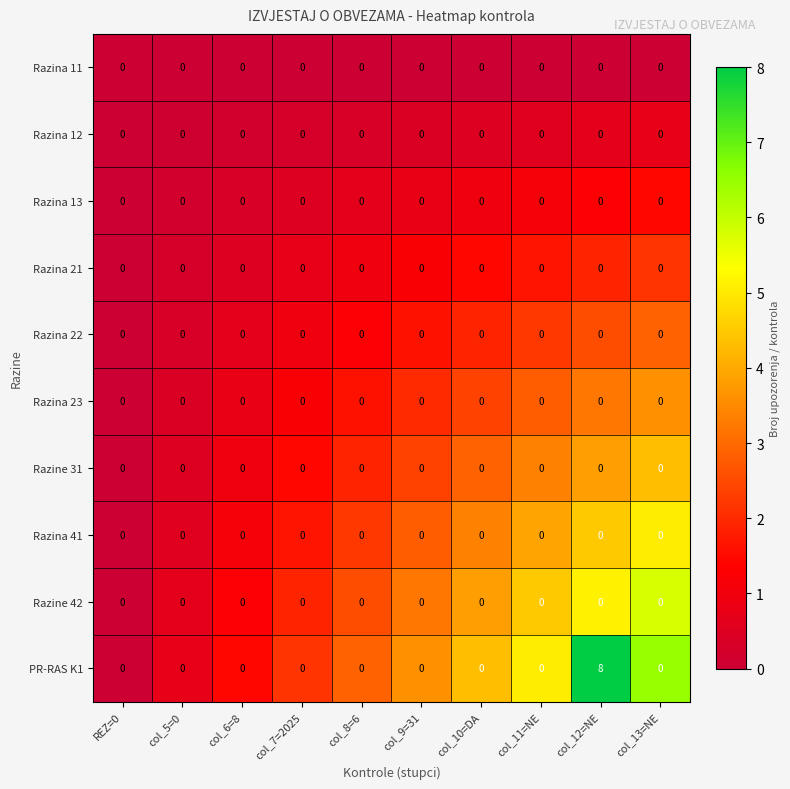

Which series has the widest spread of values?

PR-RAS K1